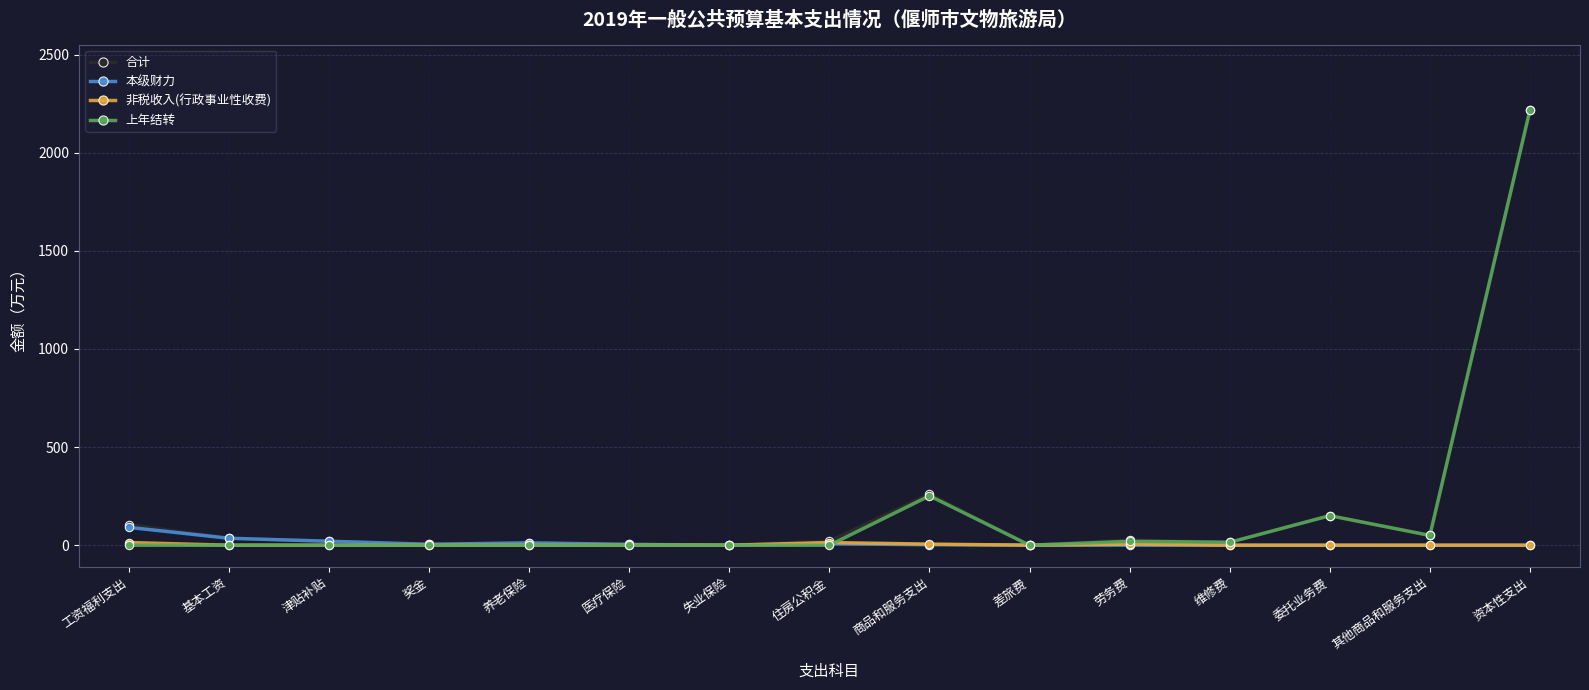

Where is 合计 nearest to the value 1108?

商品和服务支出